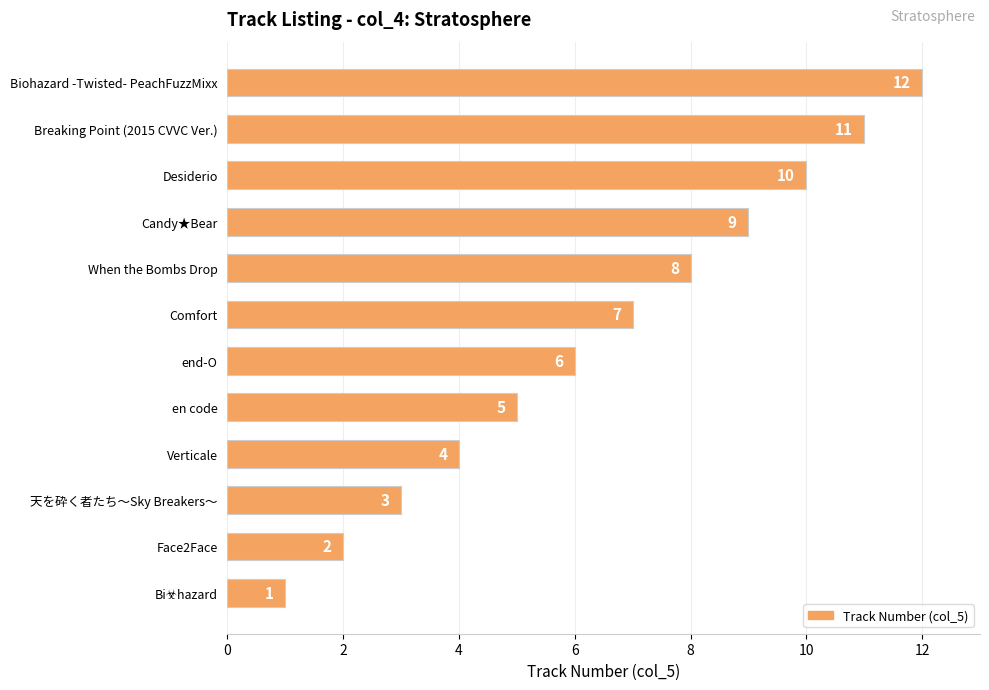

The value at Comfort is 7. True or false?

True